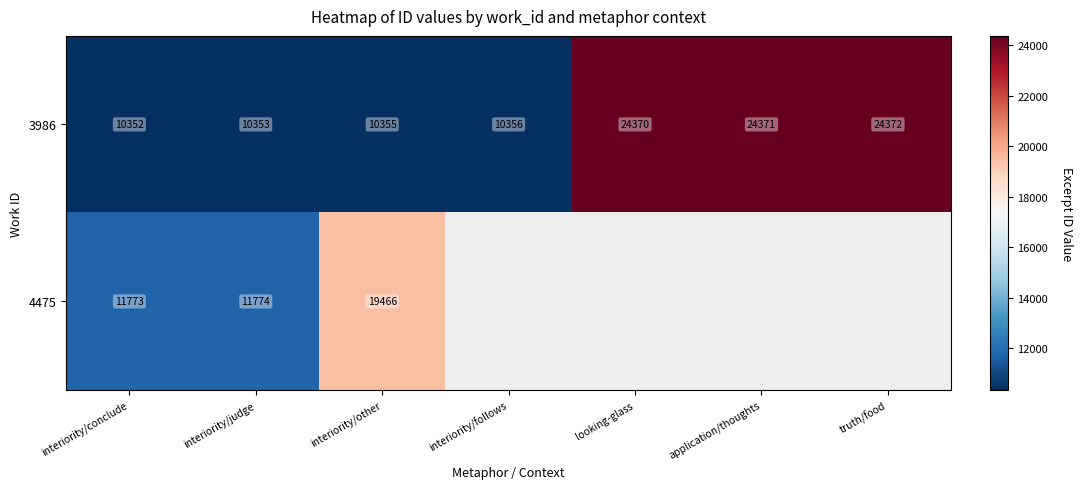

Which category has the highest value in the 3986 series?

truth/food